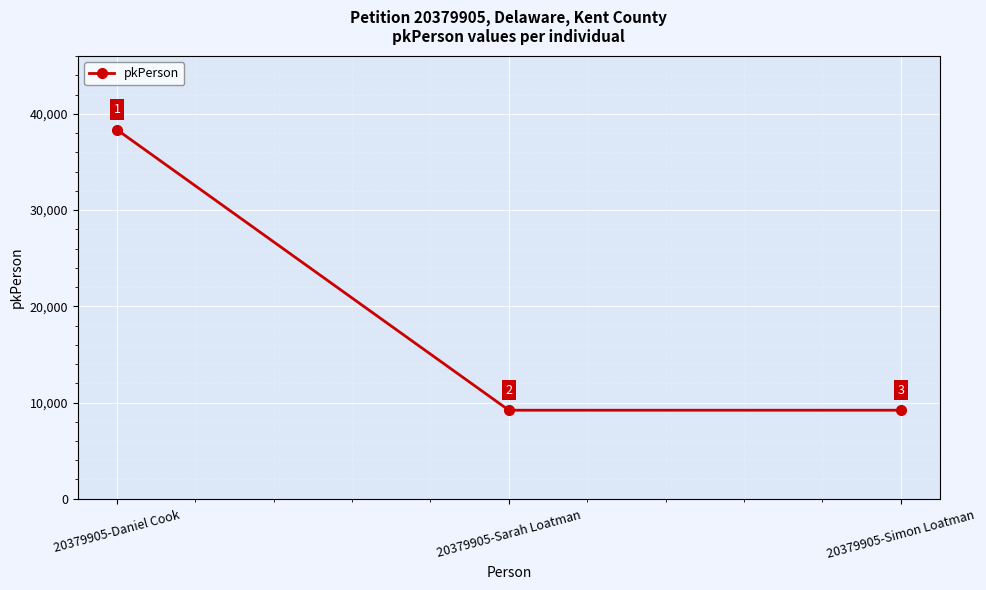

What is the difference between the values at 20379905-Simon Loatman and 20379905-Sarah Loatman?

1